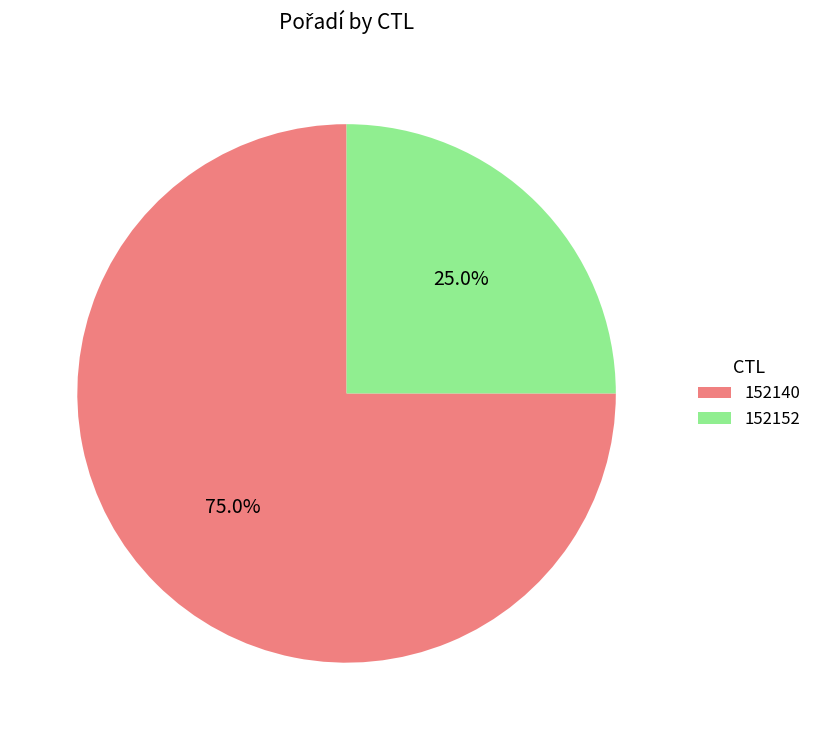

Between 152152 and 152140, which is larger?

152140